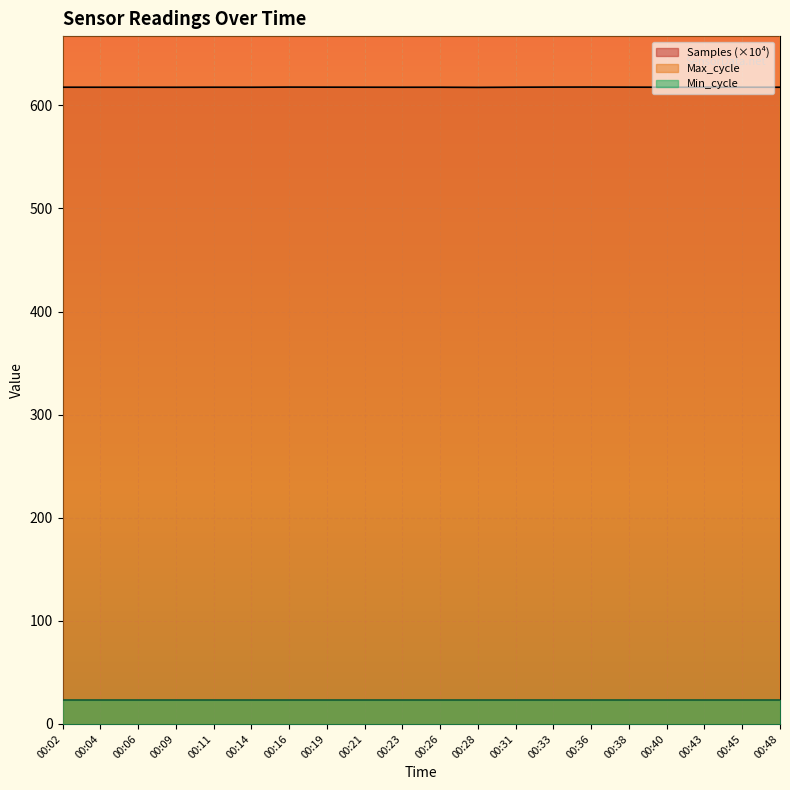

True or false: Samples (×10⁴) has a value of 617.6 at 00:31.

True